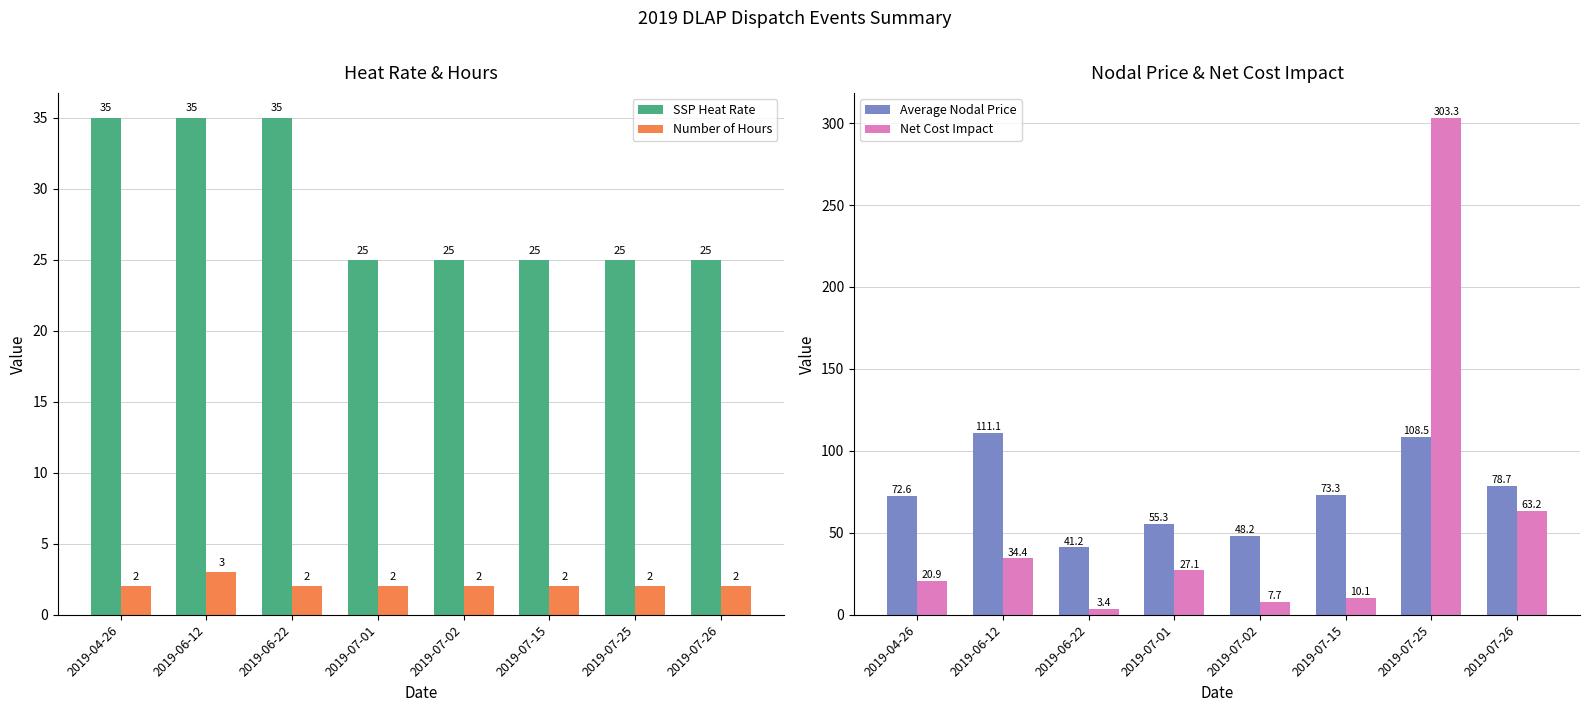

Rank the series by their maximum value, from lowest to highest.

Number of Hours, SSP Heat Rate, Average Nodal Price, Net Cost Impact